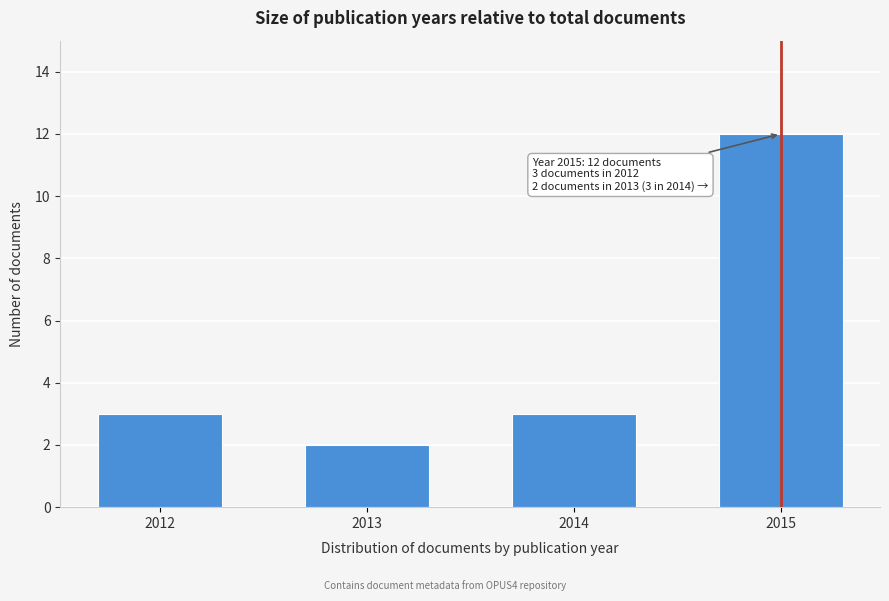

Reading left to right, what are all the values shown in this chart?

2012=3	2013=2	2014=3	2015=12